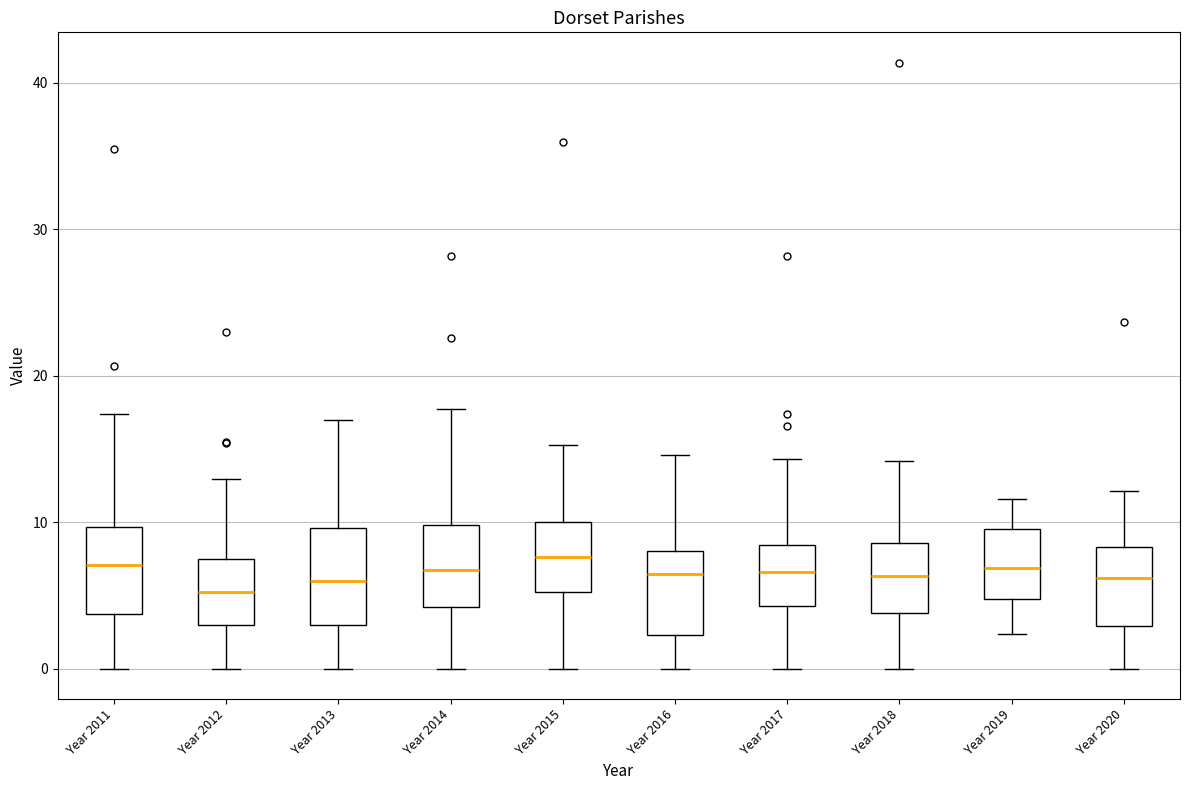

Reading left to right, read every box against the y-axis: the position of its median line, the range the box covers, and the ends of its whiskers. The values are not printed on the chart, so give them approximately, as read against the axis.

Year 2011: median 7, box 4 to 10, whiskers 0 to 17
Year 2012: median 5, box 3 to 8, whiskers 0 to 13
Year 2013: median 6, box 3 to 10, whiskers 0 to 17
Year 2014: median 7, box 4 to 10, whiskers 0 to 18
Year 2015: median 8, box 5 to 10, whiskers 0 to 15
Year 2016: median 6, box 2 to 8, whiskers 0 to 15
Year 2017: median 7, box 4 to 8, whiskers 0 to 14
Year 2018: median 6, box 4 to 9, whiskers 0 to 14
Year 2019: median 7, box 5 to 10, whiskers 2 to 12
Year 2020: median 6, box 3 to 8, whiskers 0 to 12